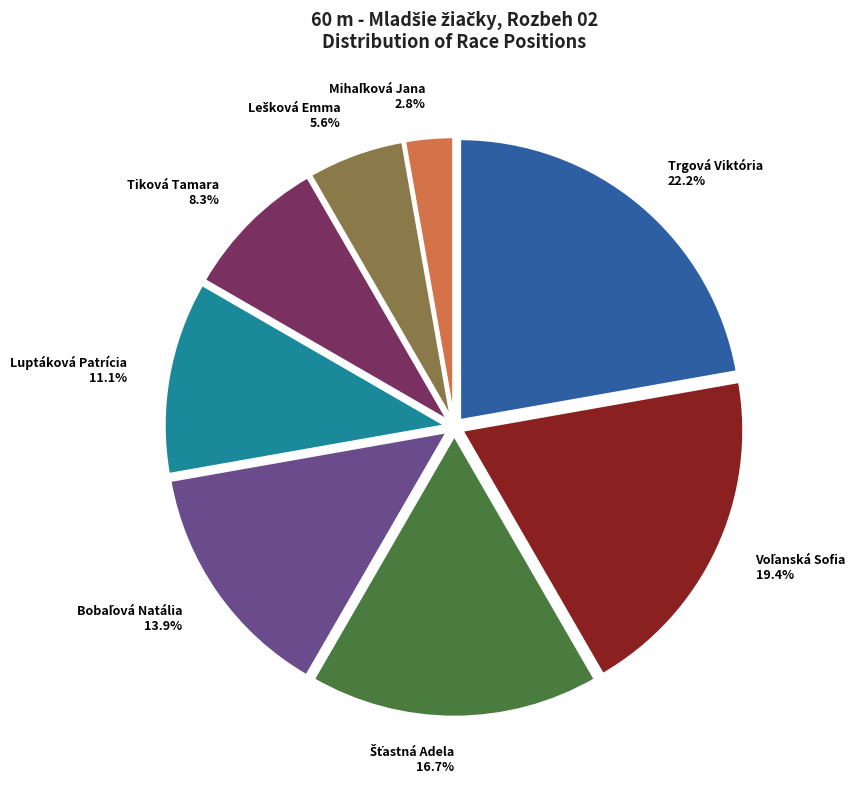

How many segments does this pie chart have?

8